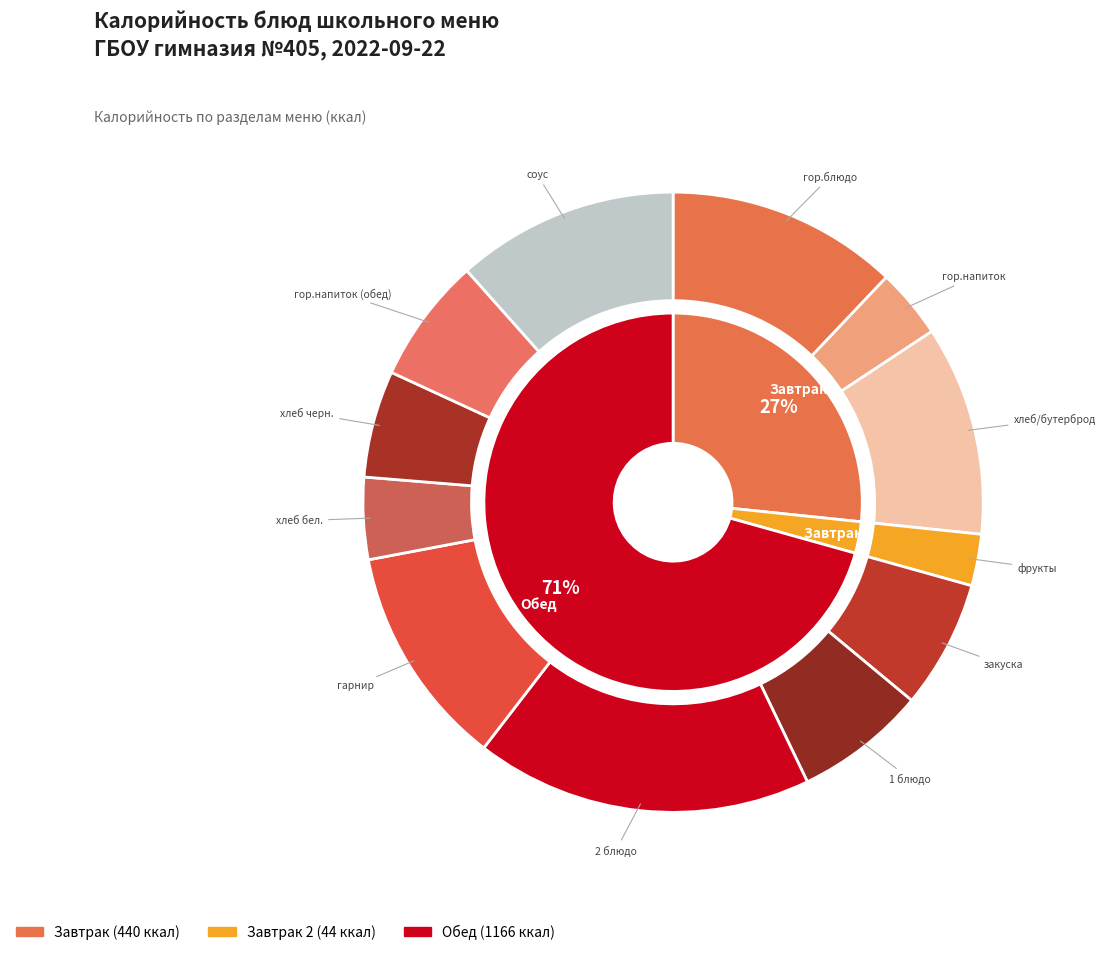

To the nearest percent, what percentage of the pie is хлеб/бутерброд?

11%